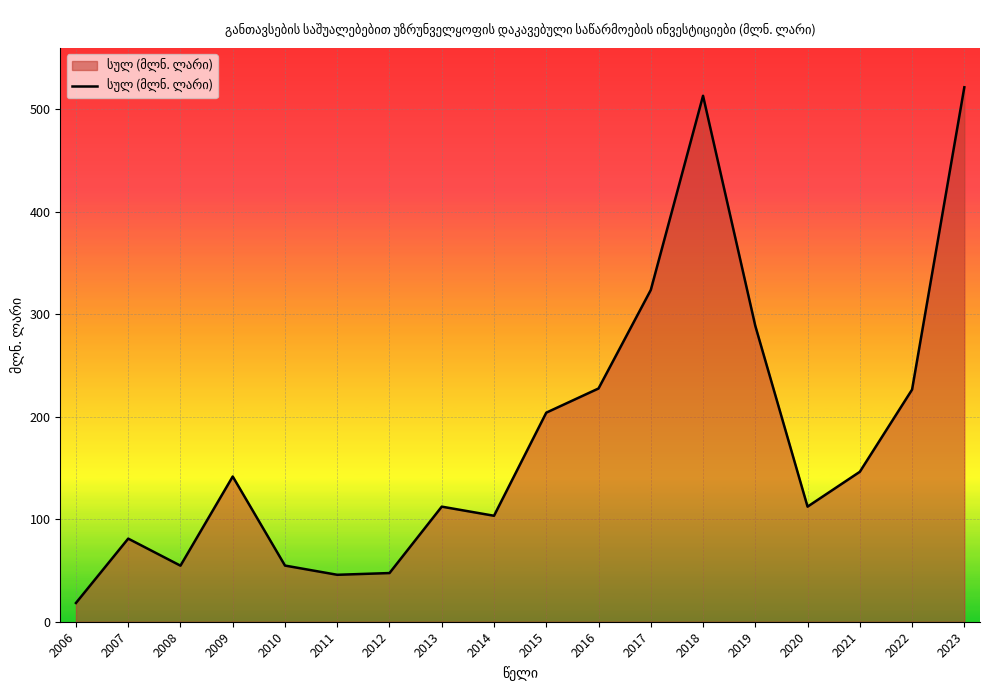

What is the smallest value displayed?

18.3